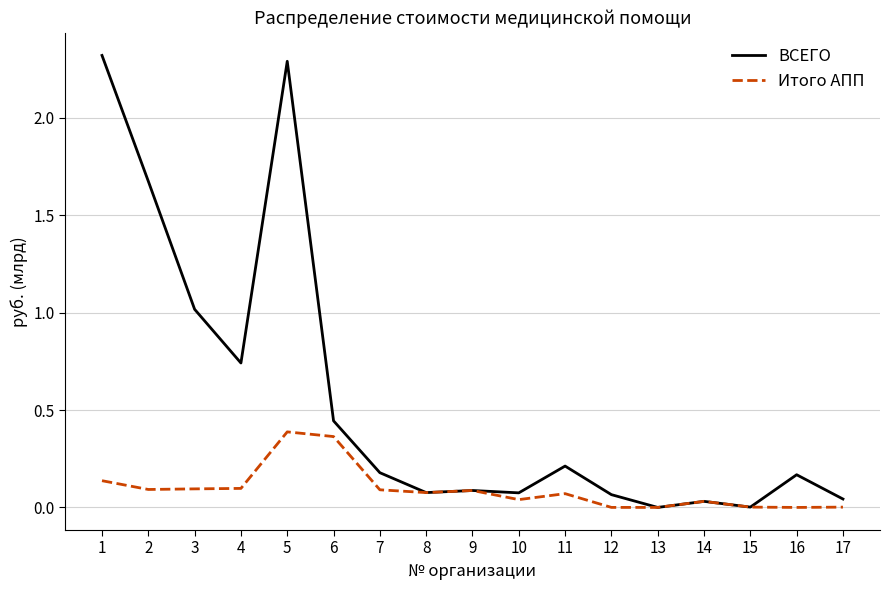

True or false: Итого АПП has more than 0 points higher than both neighbors.

True